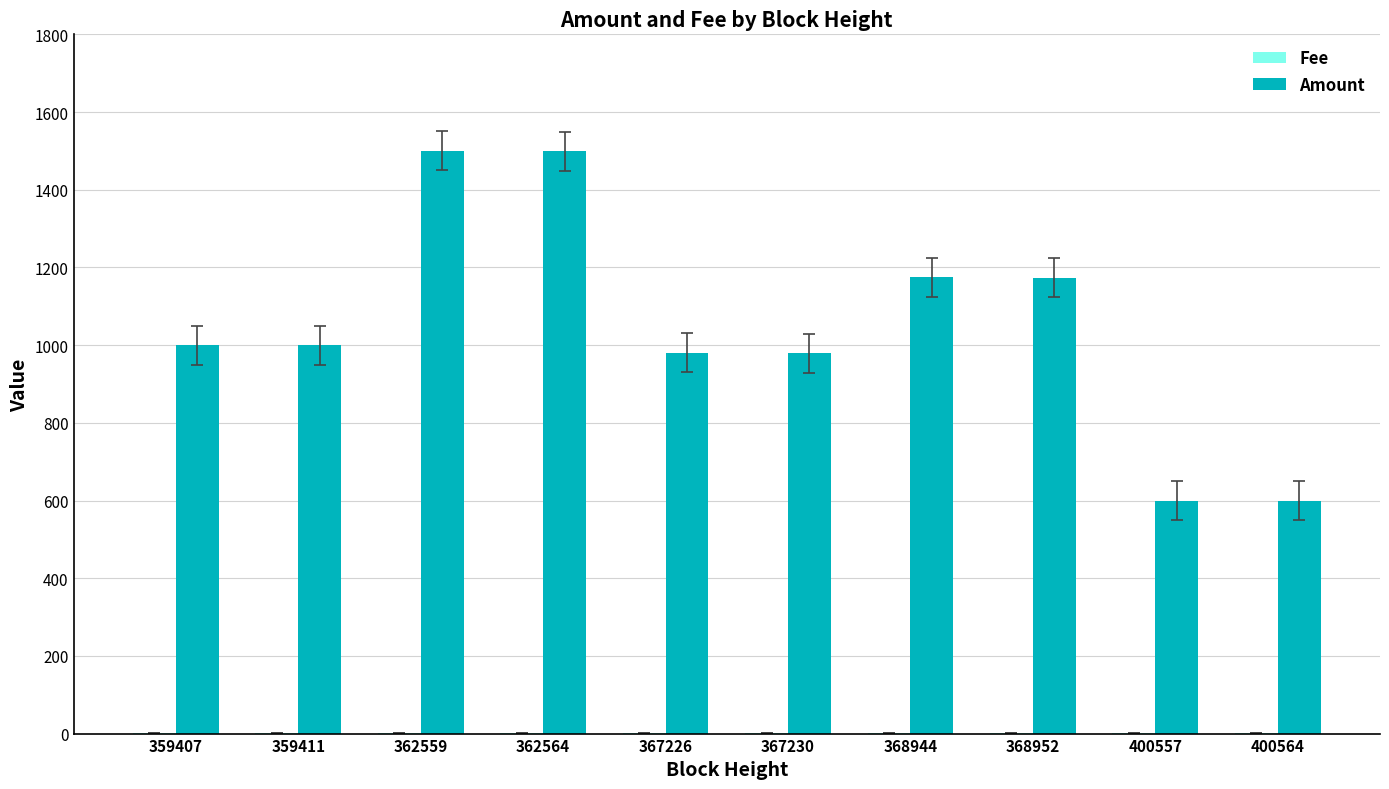

What is the sum of all Amount values?

10505